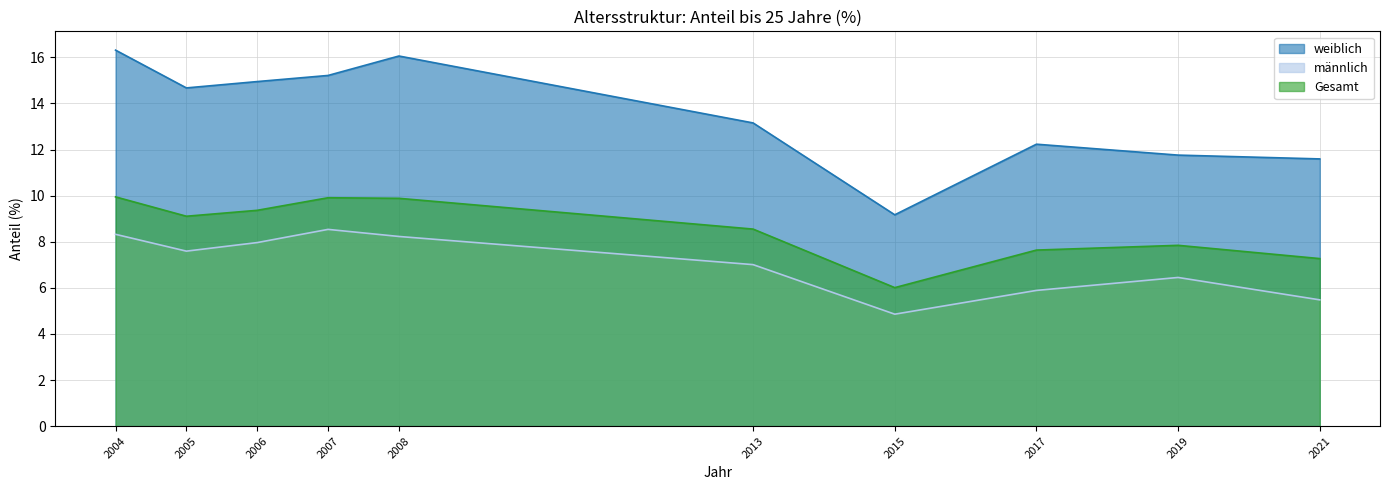

True or false: männlich and weiblich intersect in this chart.

False